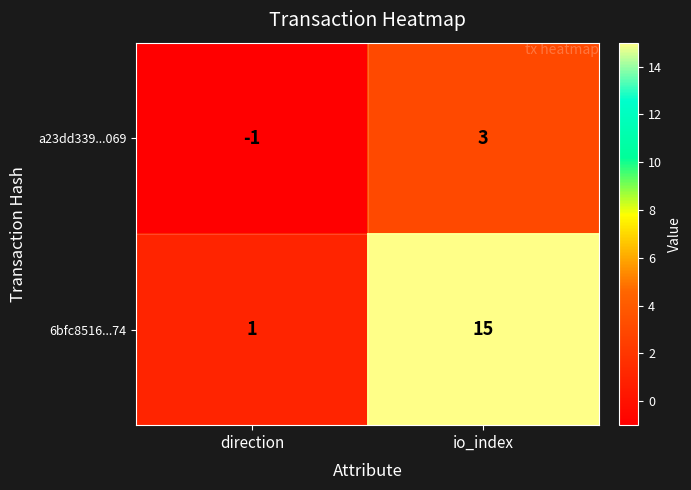

Reading right to left, extract all data points from this chart.

a23dd339...069: io_index=3	direction=-1
6bfc8516...74: io_index=15	direction=1